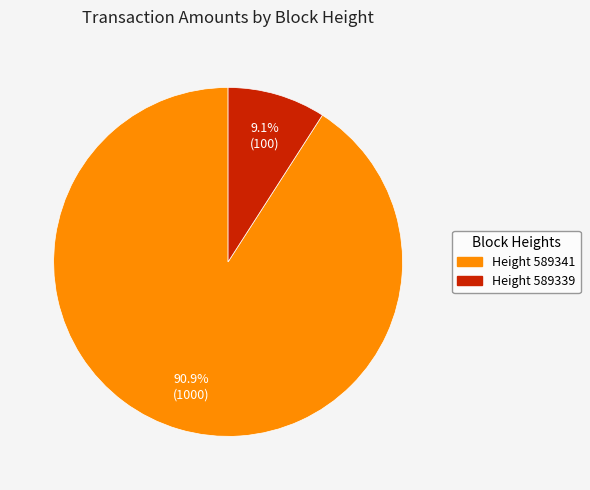

To the nearest percent, what is the difference between the Height 589339 and Height 589341 slice percentages?

82%